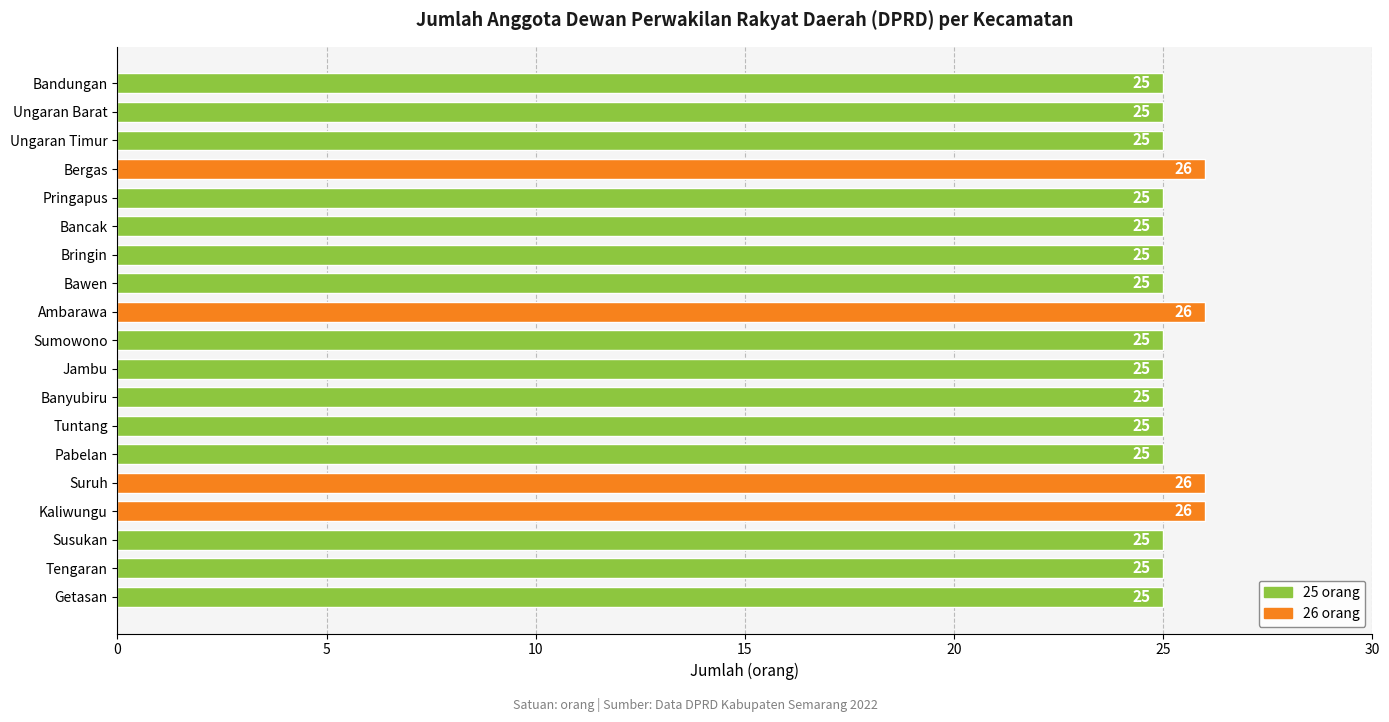

What is the difference between the values at Pabelan and Kaliwungu?

1